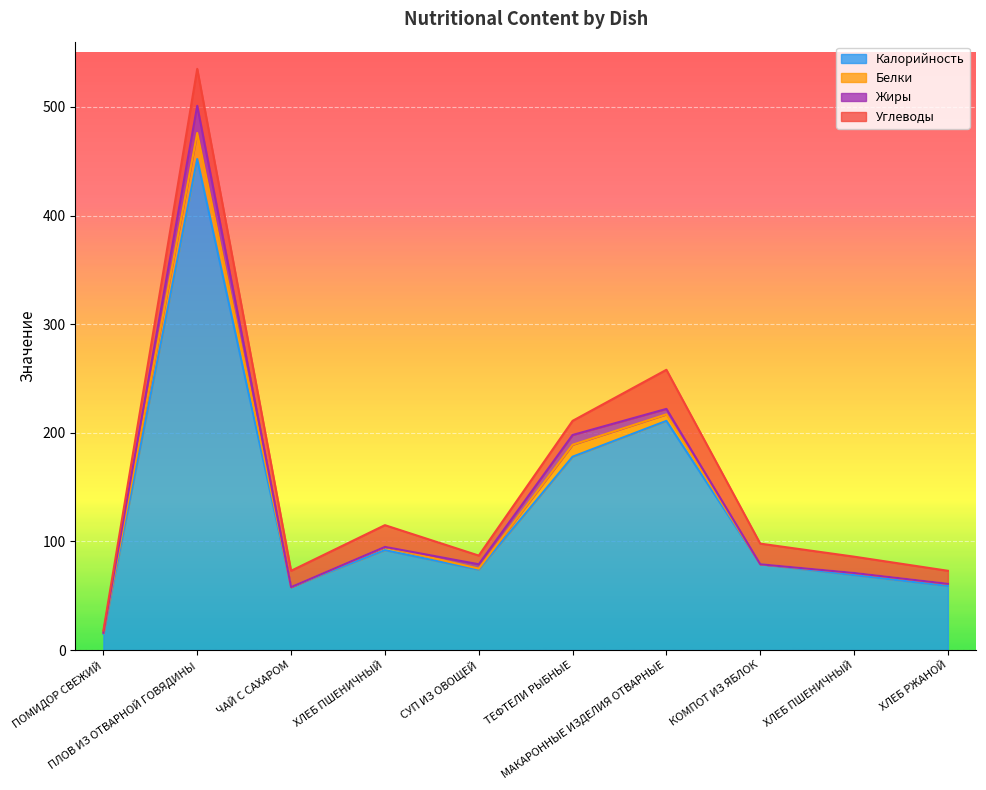

At how many categories does at least one series exceed 408?

1